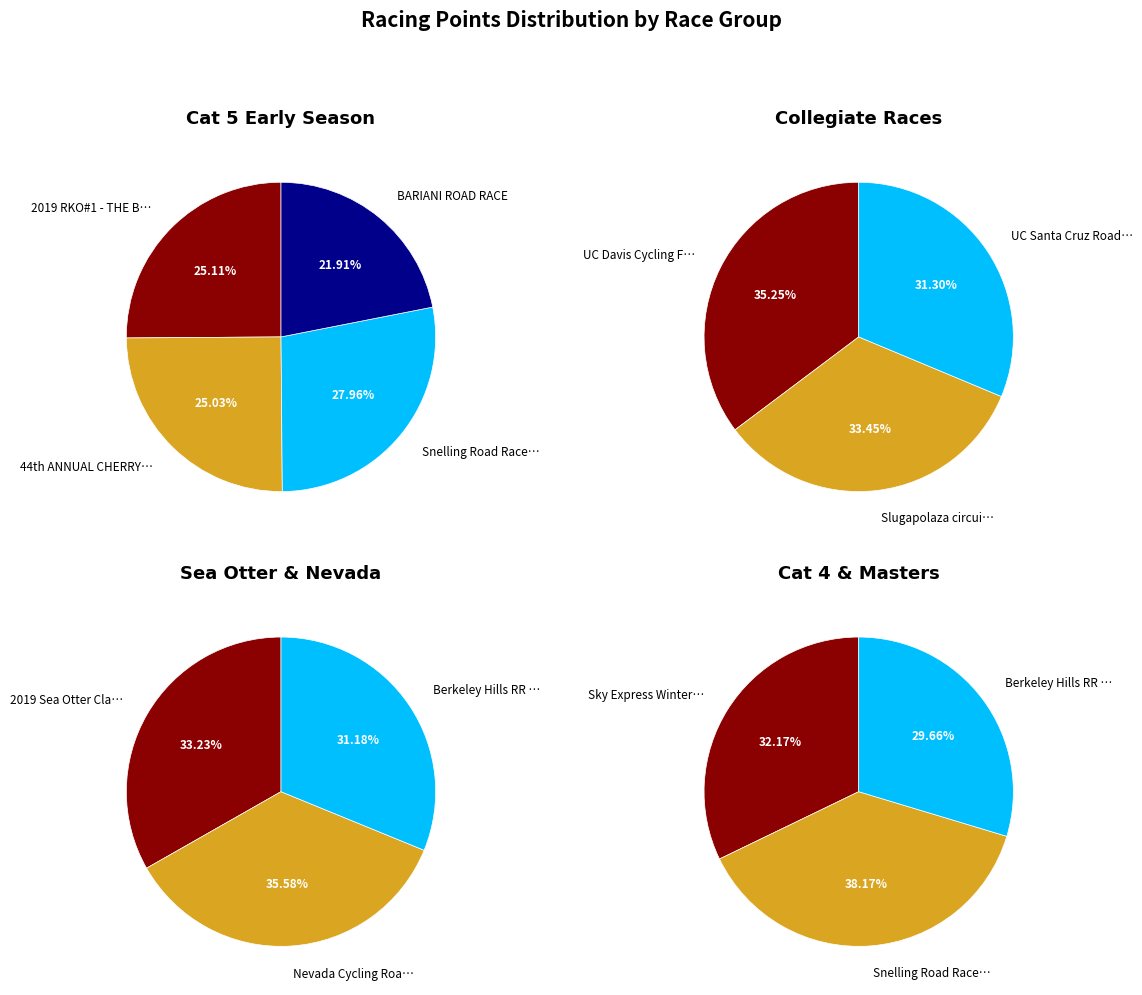

Count the number of slices in the pie.

13